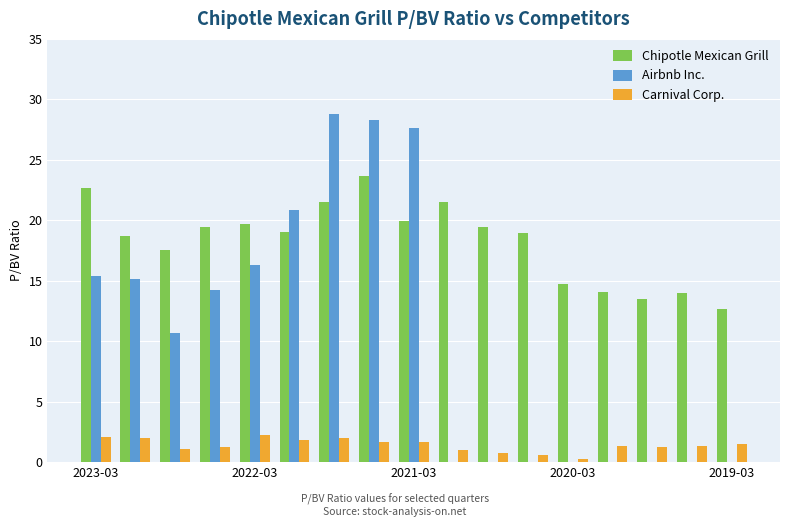

How many data points does each series have?

17